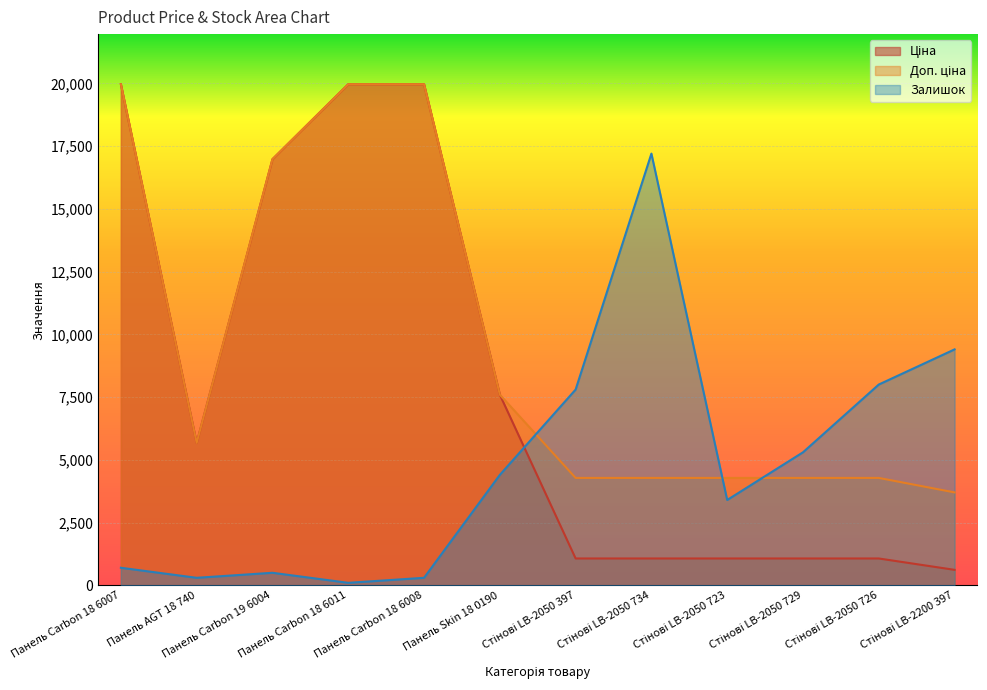

Rank the series by their maximum value, from lowest to highest.

Залишок, Ціна, Доп. ціна